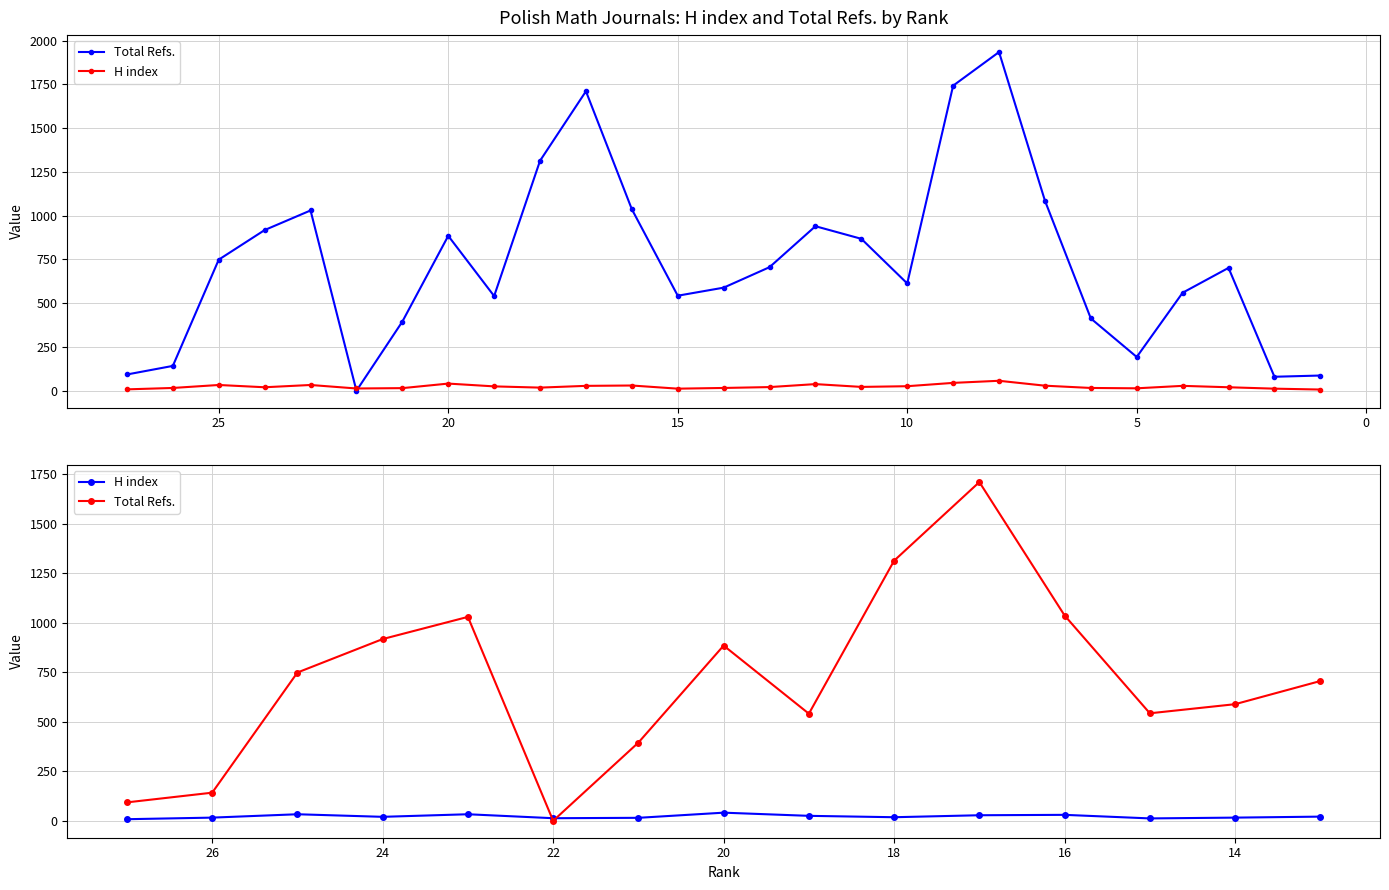

Is it true that Total Refs. equals 1203 at 30?

False